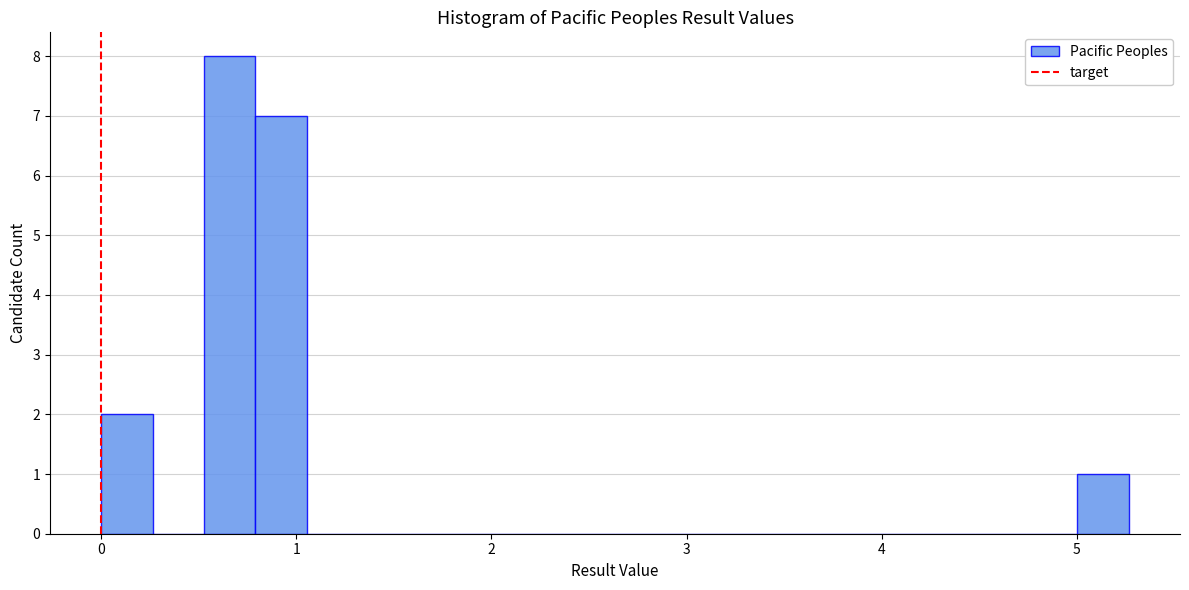

Around what value on the x-axis is the tallest bar? Give the approximate position of its centre, as read against the axis.

0.7